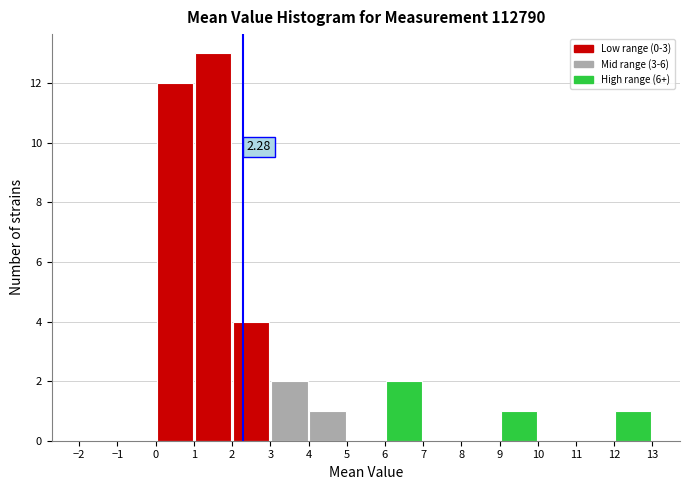

Which range on the x-axis has the tallest bar?

1 to 2